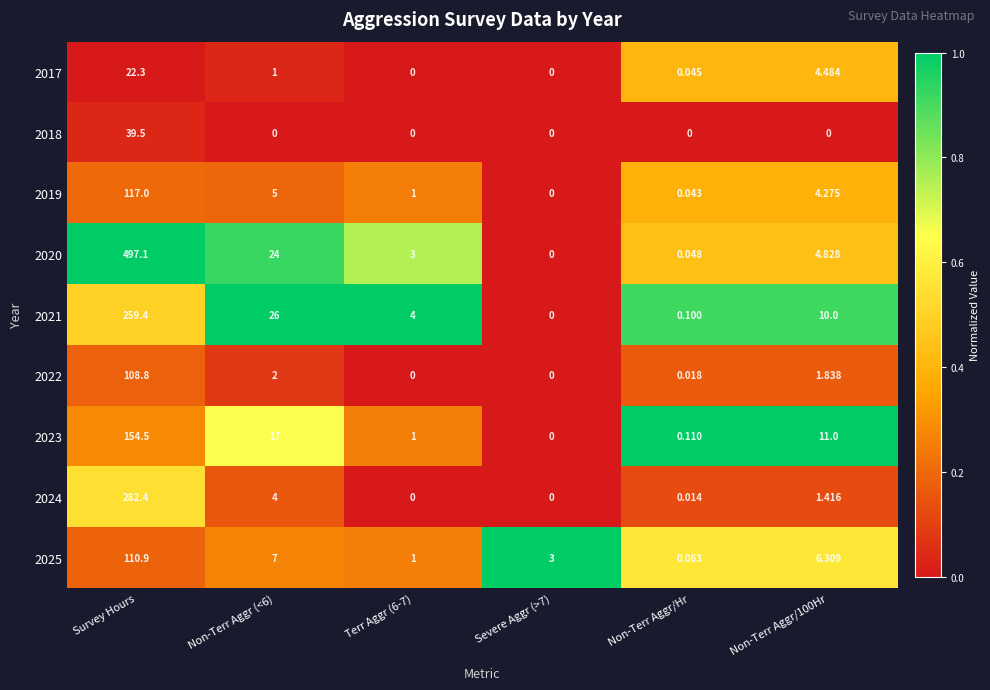

What is the difference between the highest and lowest values at Non-Terr Aggr/100Hr?

11.0